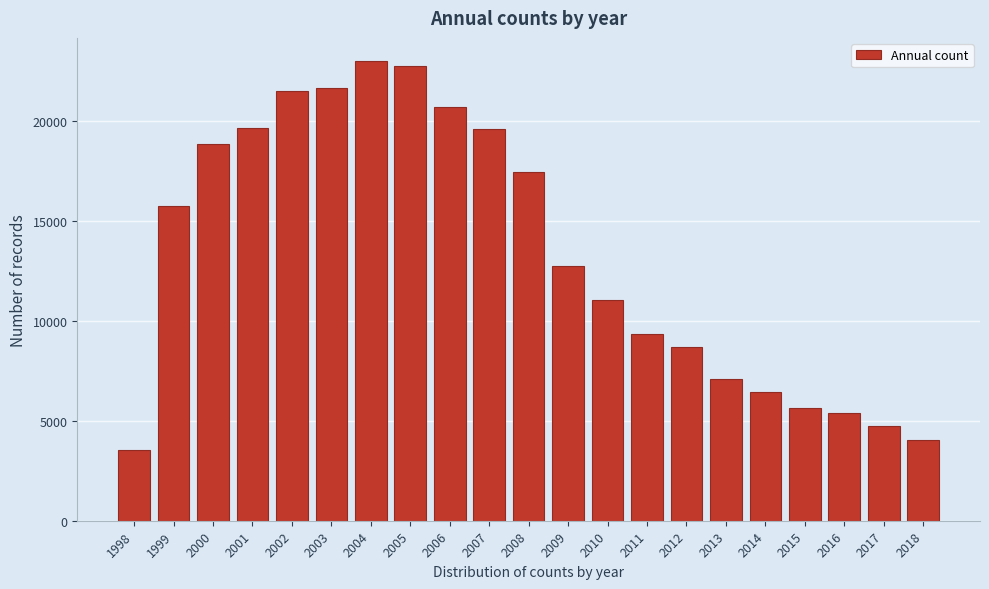

What is the value of the 4th bar from the left?

19647